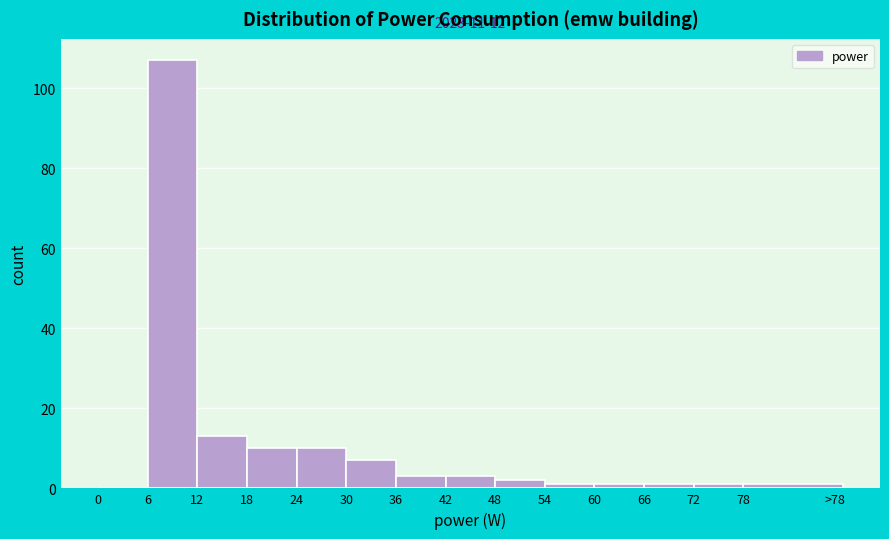

What is the change in value from 18 to 36?

-7